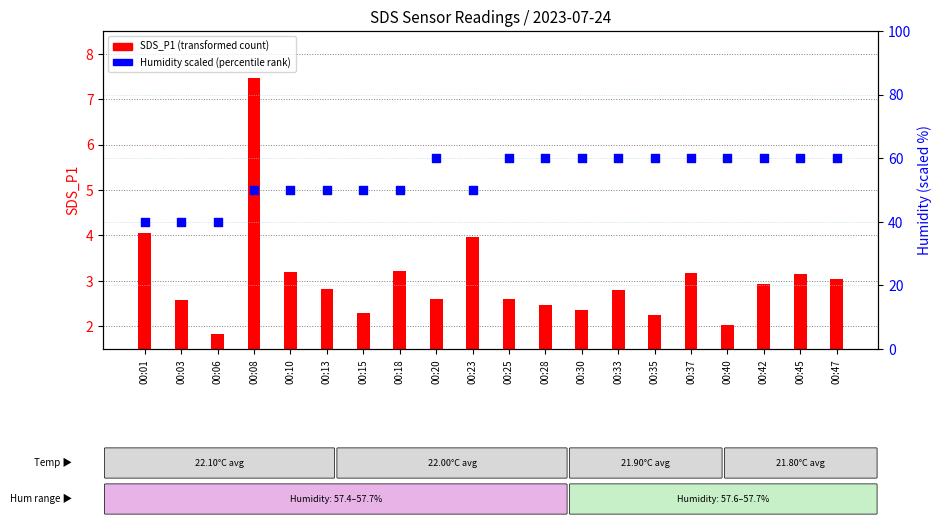

Which series reaches the minimum Y coordinate?

SDS_P1